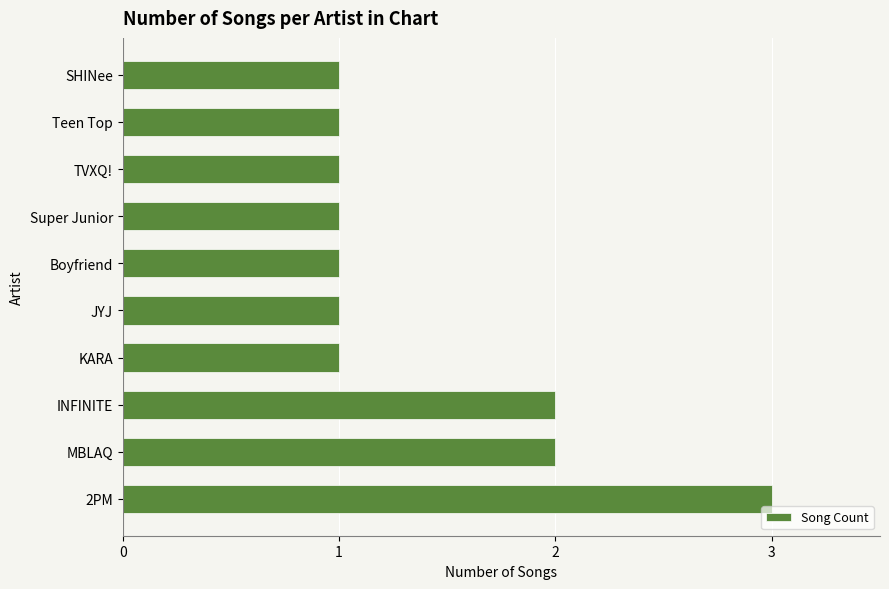

Reading bottom to top, extract all data points from this chart.

2PM=3	MBLAQ=2	INFINITE=2	KARA=1	JYJ=1	Boyfriend=1	Super Junior=1	TVXQ!=1	Teen Top=1	SHINee=1